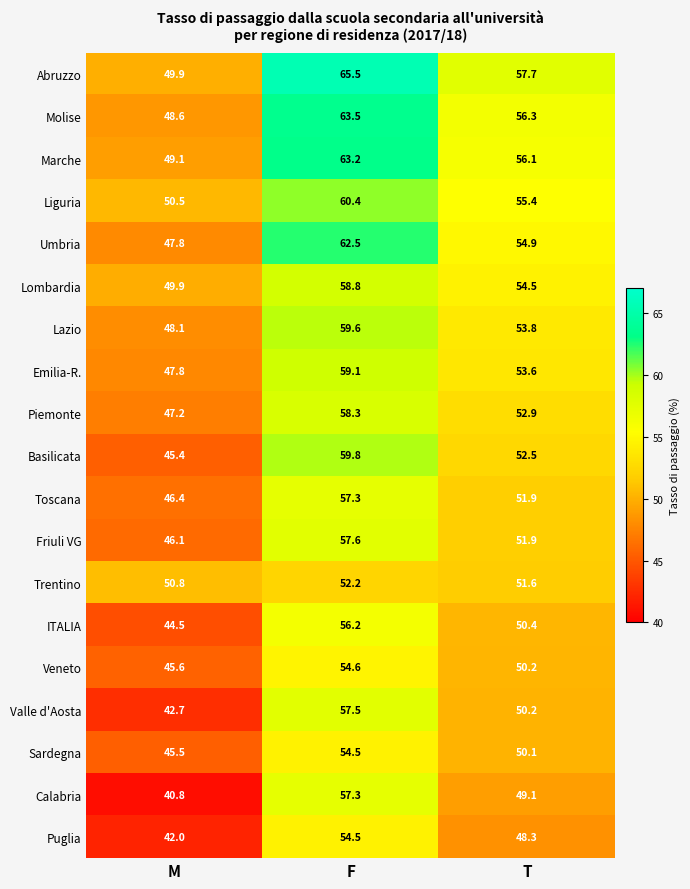

What is the spread (max minus min) of values at M?

10.0